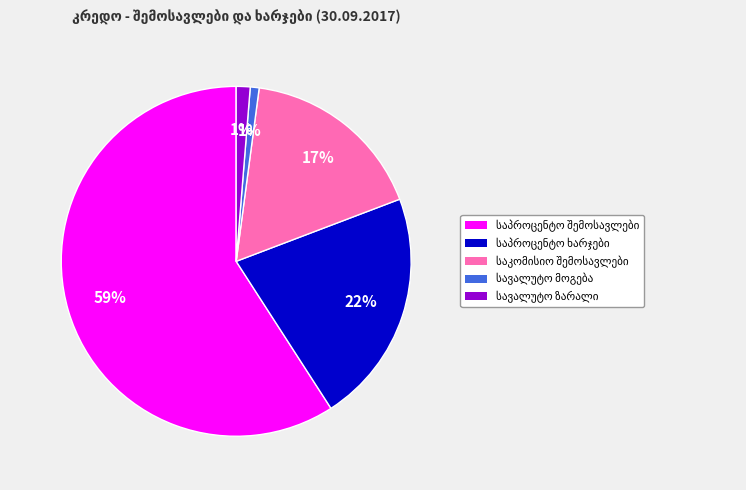

To the nearest percent, what is the difference between the largest and smallest slice percentages?

58%